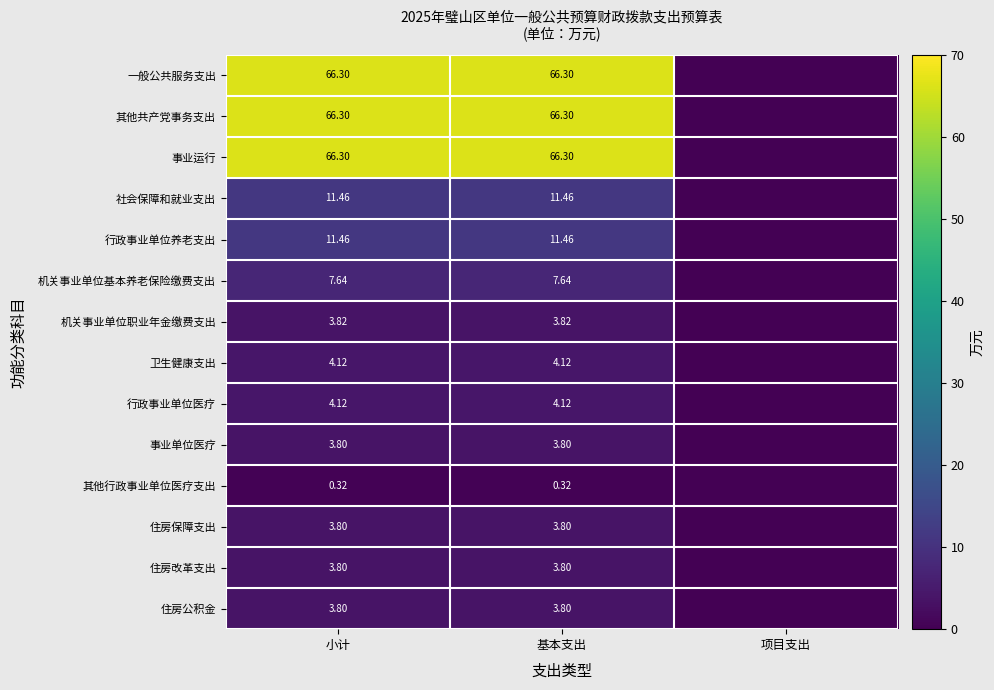

Is the value of 社会保障和就业支出 at 基本支出 greater than the value of 机关事业单位基本养老保险缴费支出 at 小计?

Yes